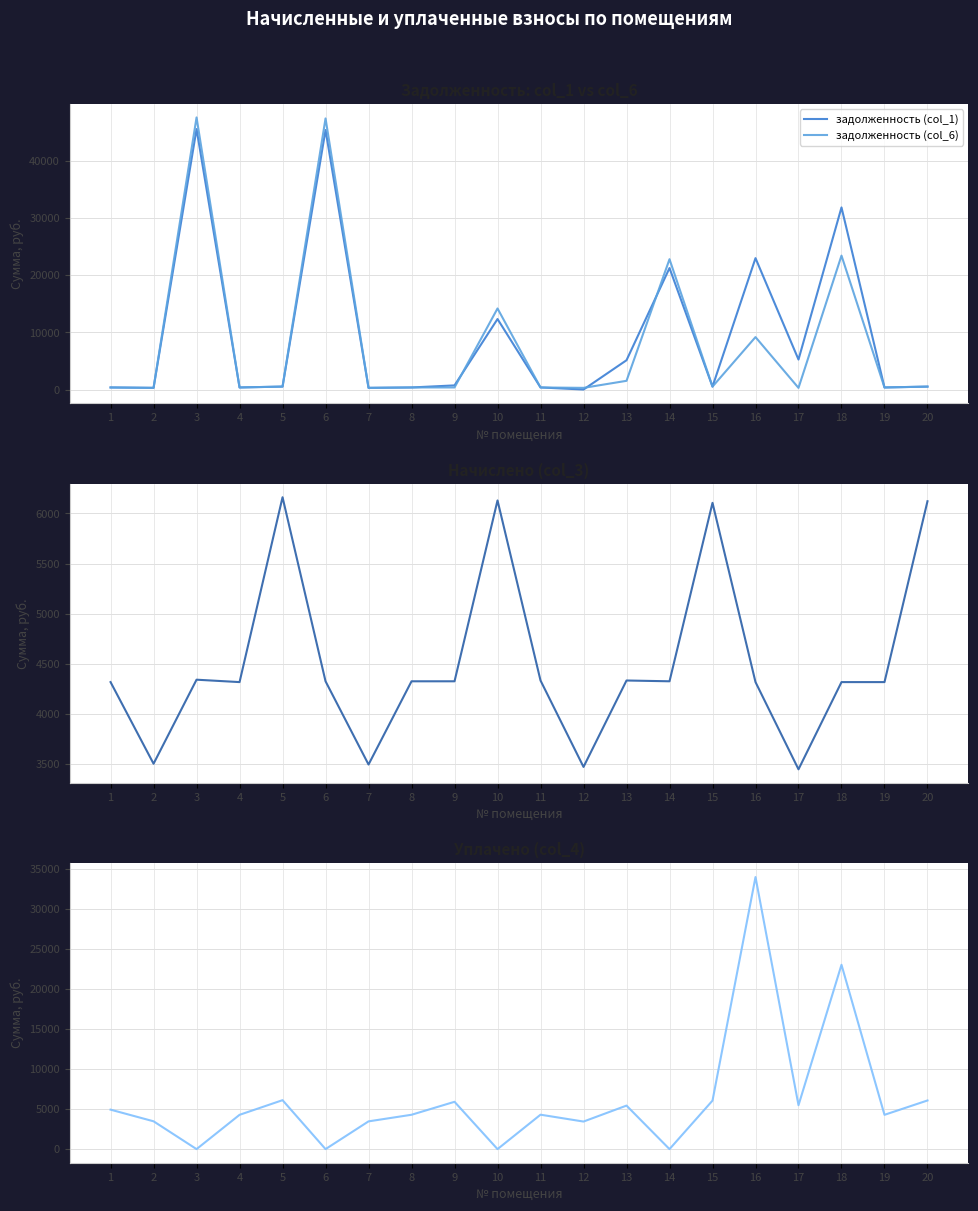

Between which two adjacent categories do начислено (col_3) and задолженность (col_1) first intersect?

2 and 3